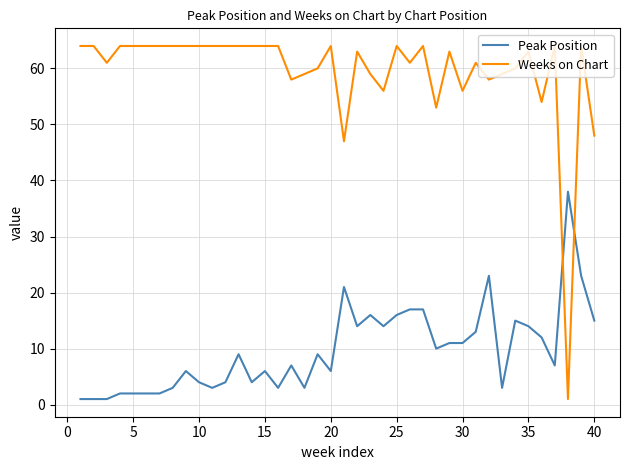

Reading right to left, what are all the values shown in this chart?

Peak Position: 15	23	38	7	12	14	15	3	23	13	11	11	10	17	17	16	14	16	14	21	6	9	3	7	3	6	4	9	4	3	4	6	3	2	2	2	2	1	1	1
Weeks on Chart: 48	64	1	64	54	63	60	59	58	61	56	63	53	64	61	64	56	59	63	47	64	60	59	58	64	64	64	64	64	64	64	64	64	64	64	64	64	61	64	64